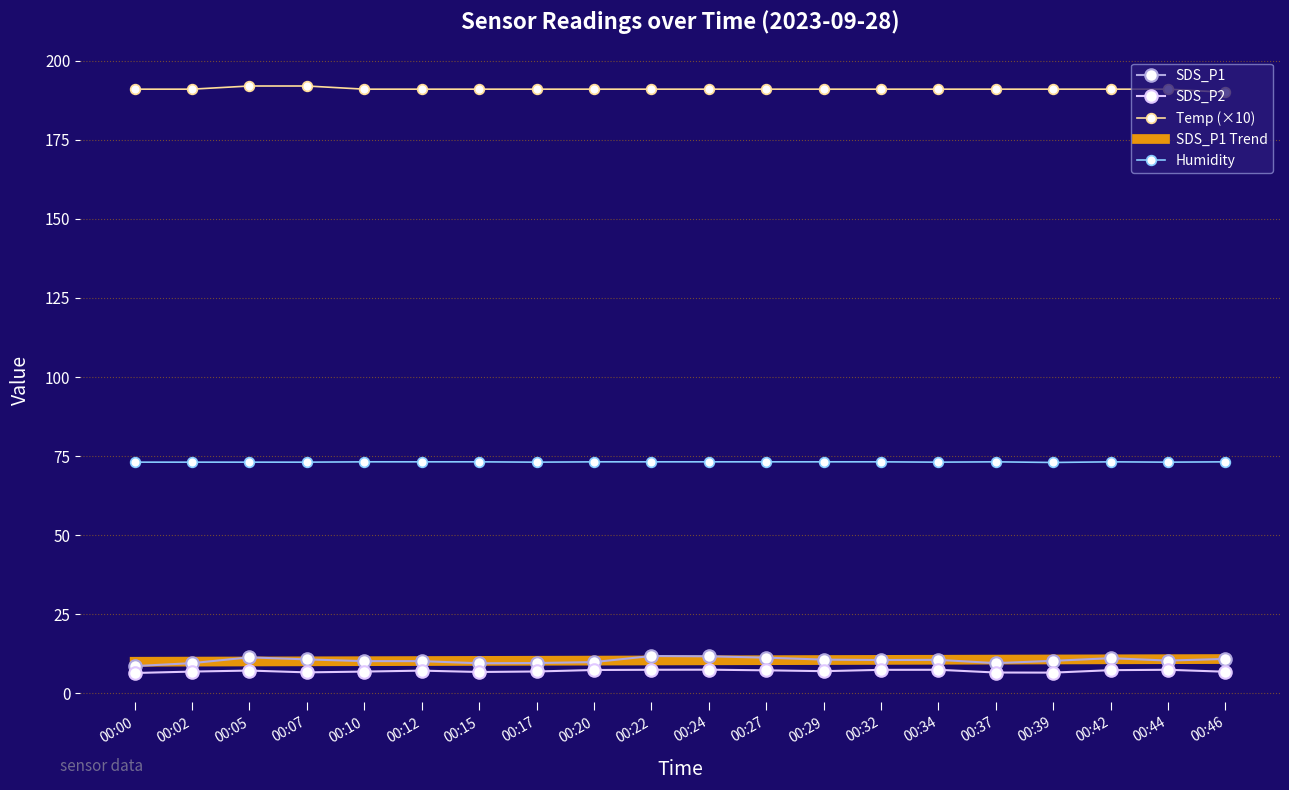

True or false: Temp (×10) and Humidity cross at least once.

False